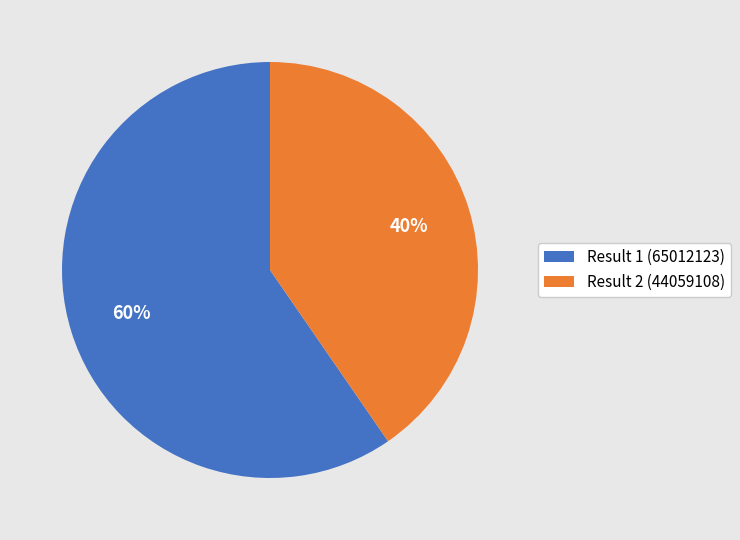

Is it true that Result 2 (44059108) is 35% of the pie?

False